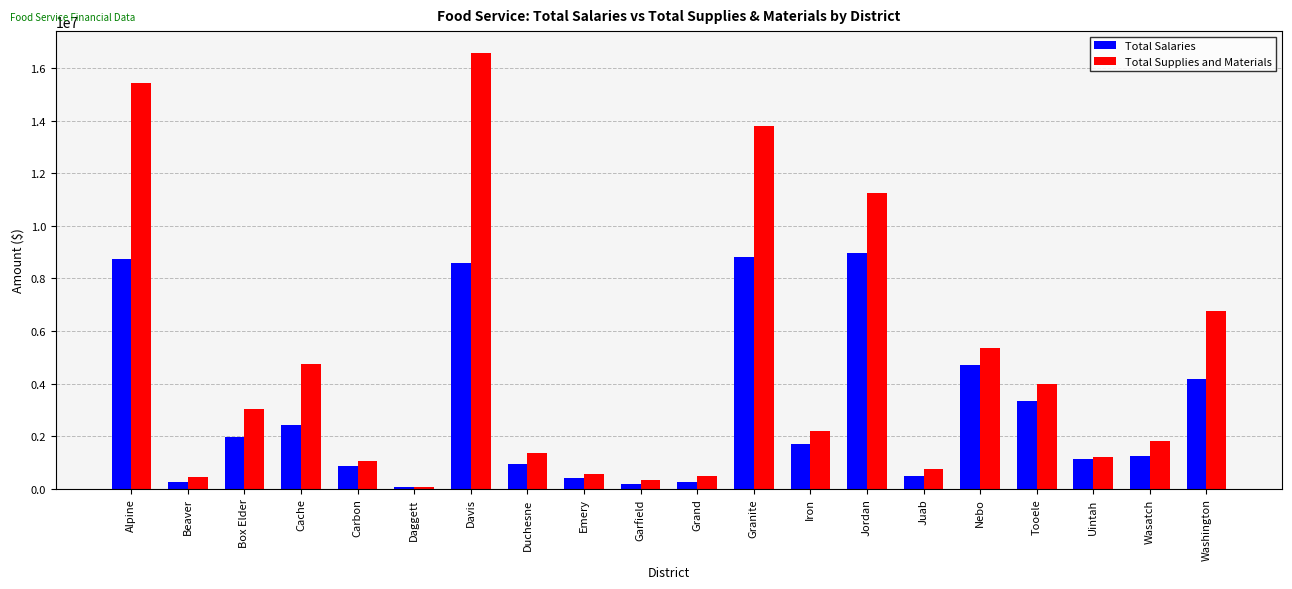

The Total Supplies and Materials series shows 1050698.4 at Carbon. True or false?

True